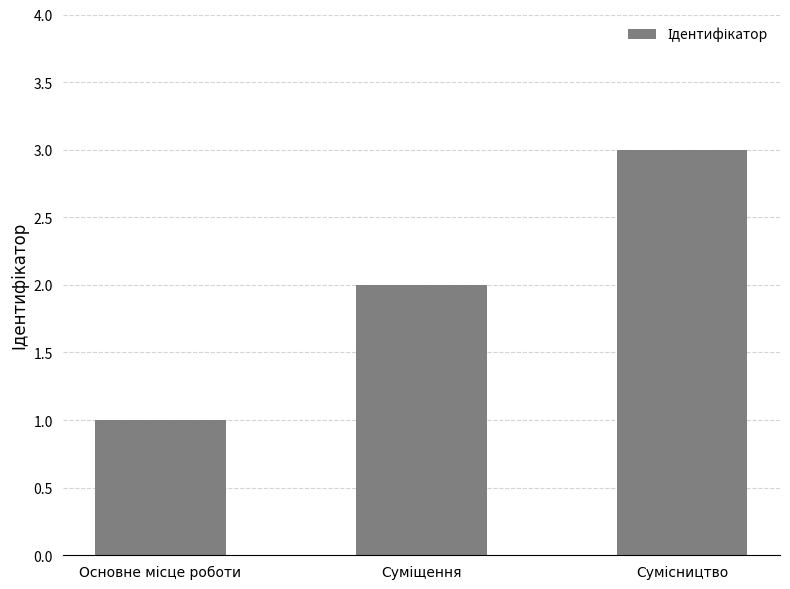

What is the greatest value displayed?

3